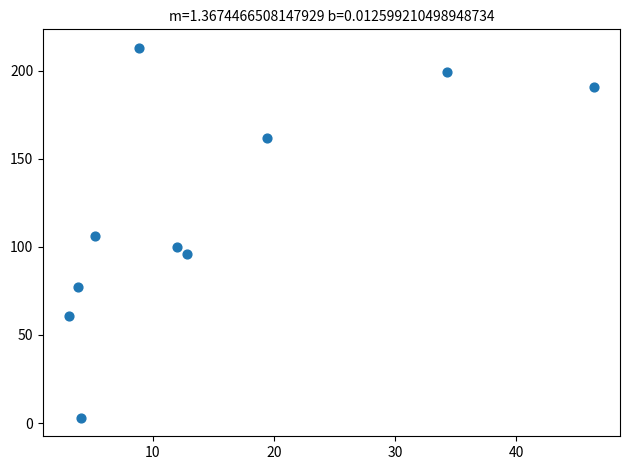

What is the range of Y values (max minus min)?

210